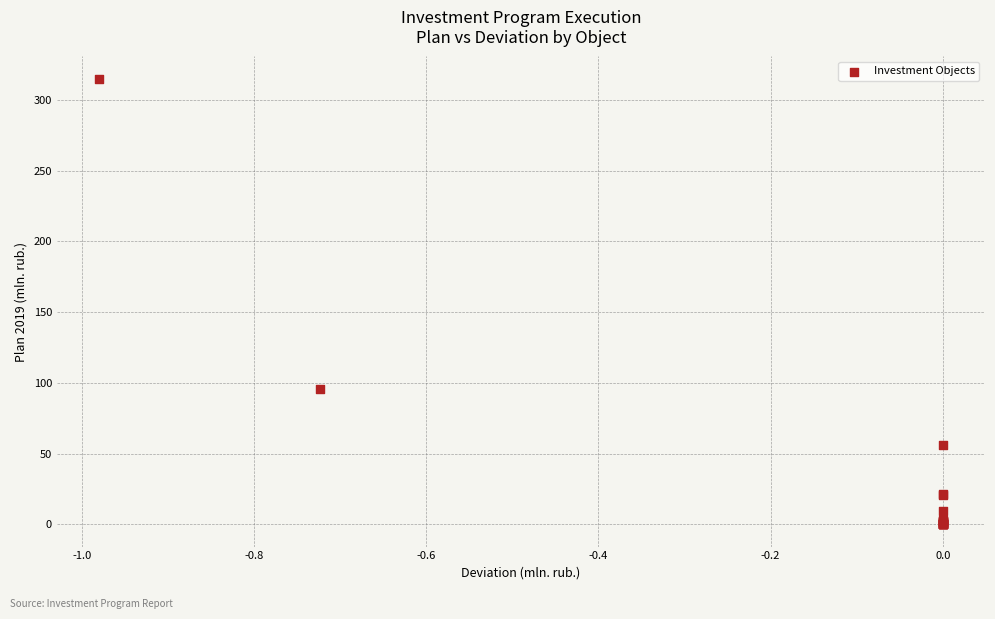

What Y value in the scatter plot is closest to 157?

96.0